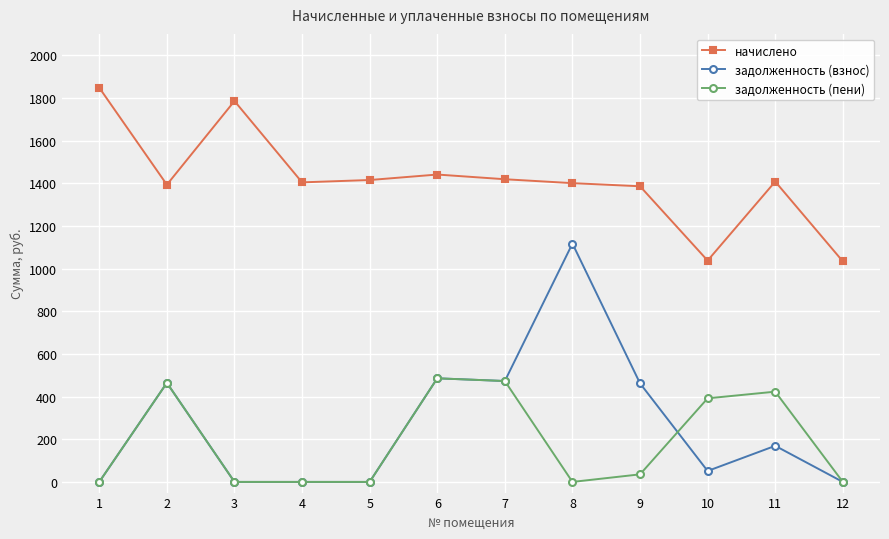

True or false: задолженность (взнос) and начислено intersect in this chart.

False